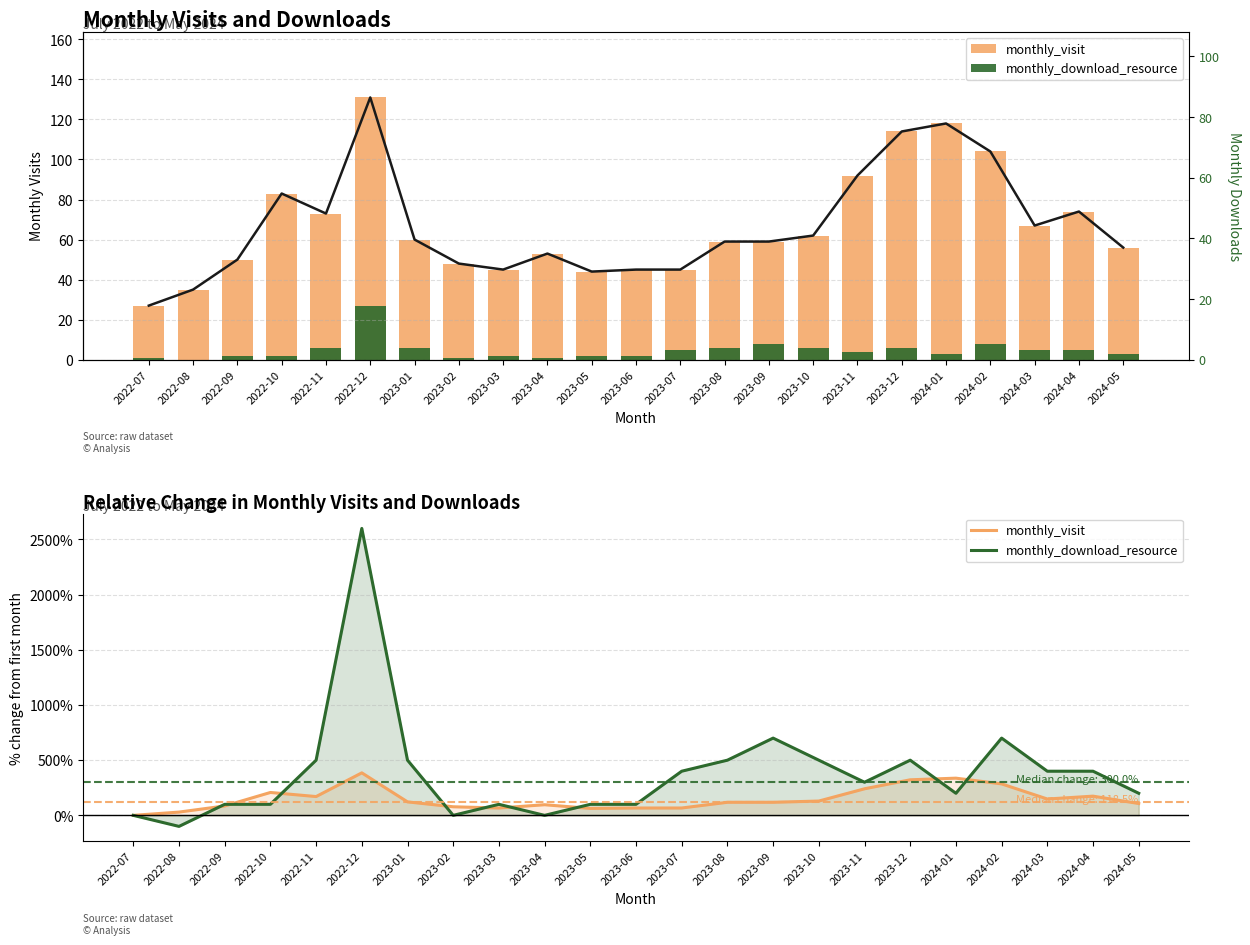

Is the value of monthly_visit at 2023-02 greater than the value of monthly_download_resource at 2023-10?

No